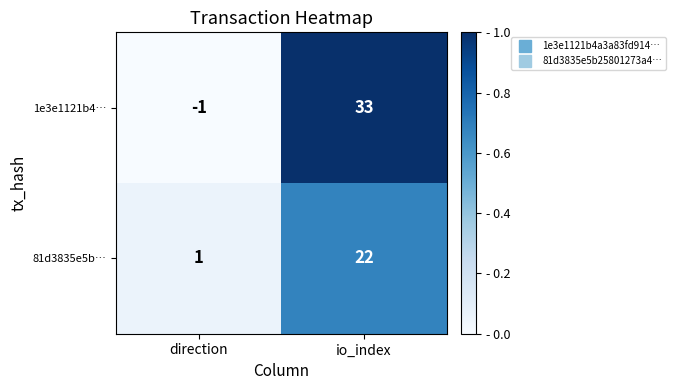

Is it true that 81d3835e5b… equals 10 at io_index?

False